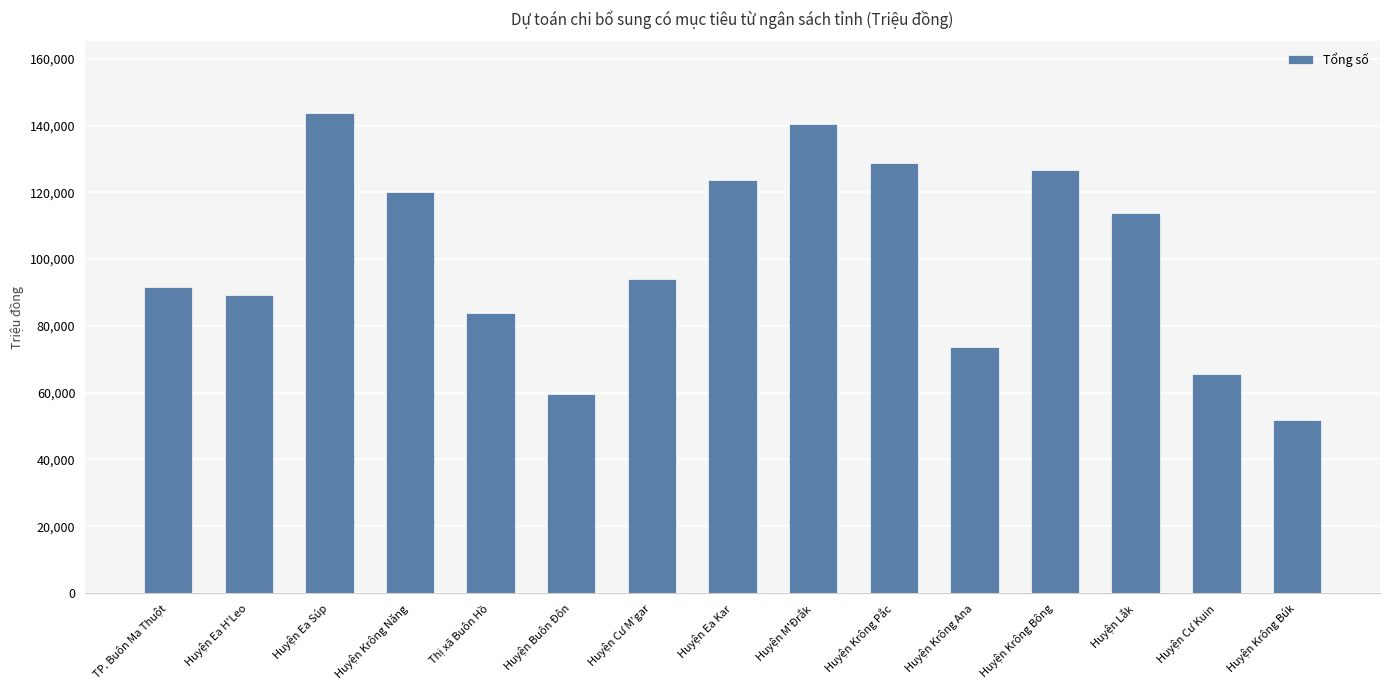

What is the sum of all values?

1506617